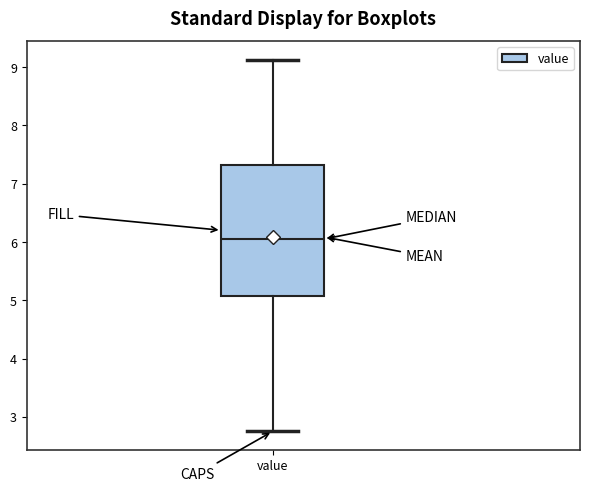

Where is the lower edge of the box for value on the y-axis? The values are not printed on the chart, so give them approximately, as read against the axis.

5.1